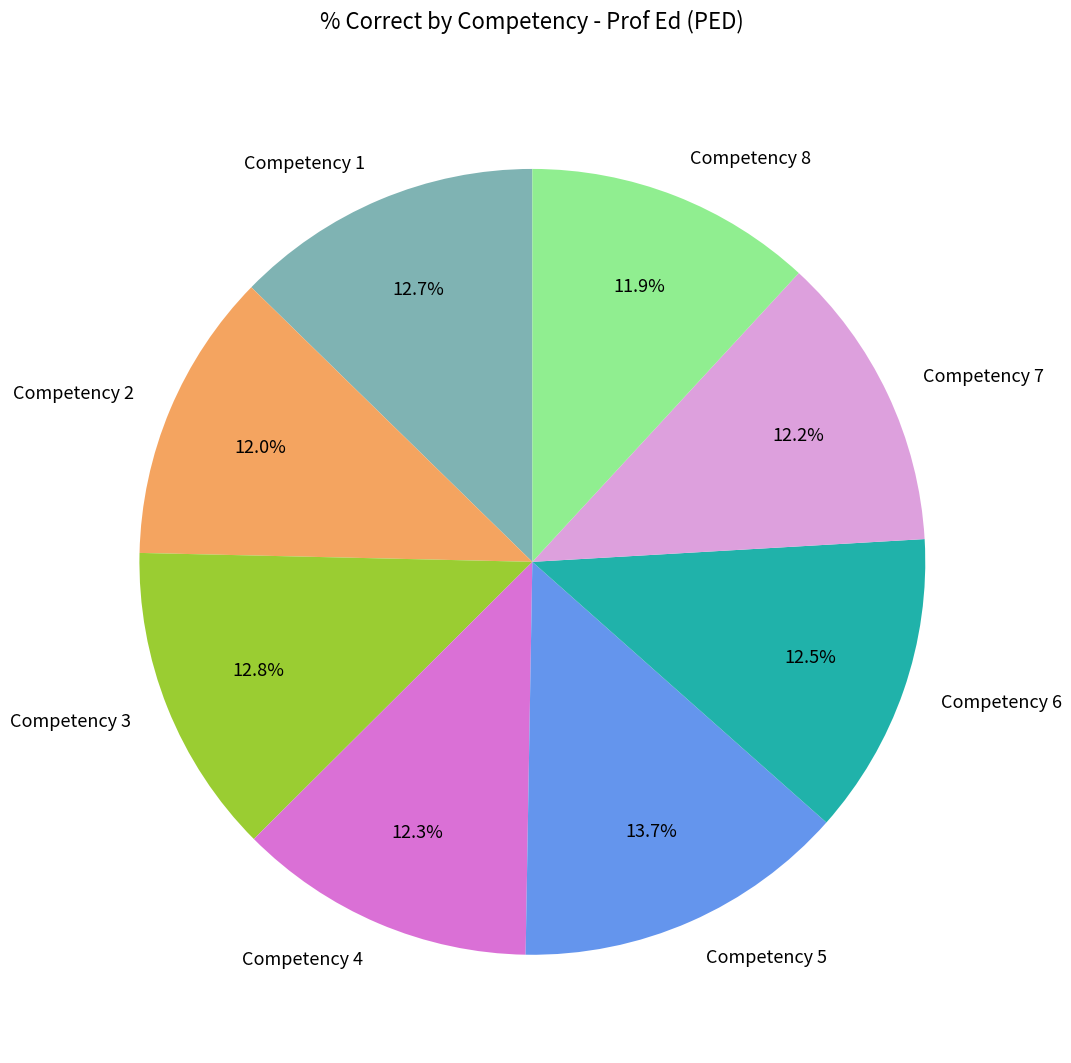

Which category has the biggest portion of the pie?

Competency 5